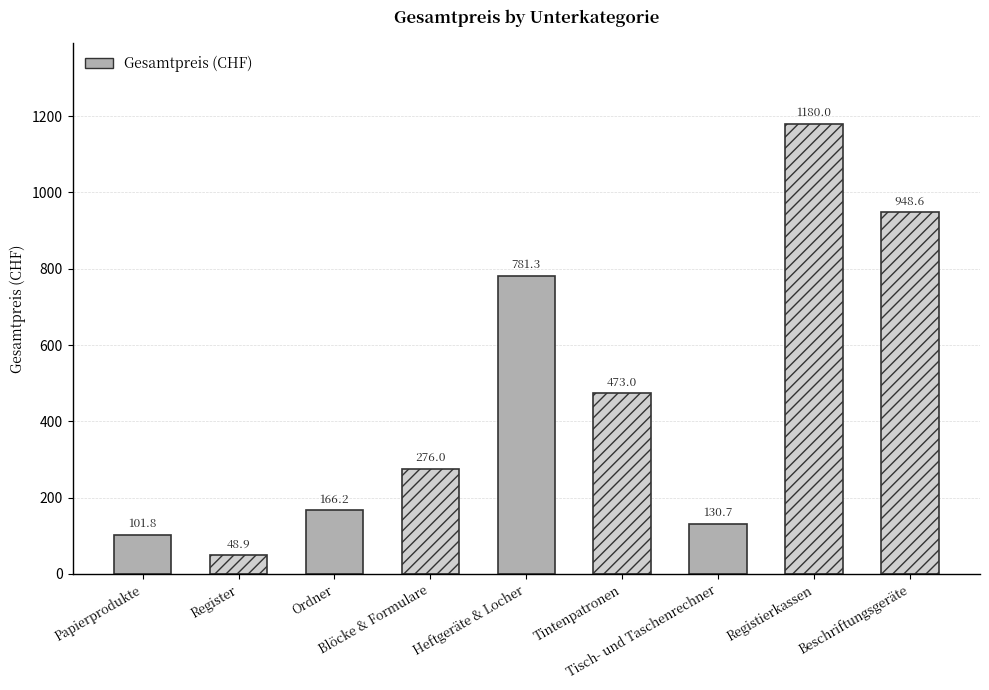

What is the value of the 8th bar from the left?

1180.0